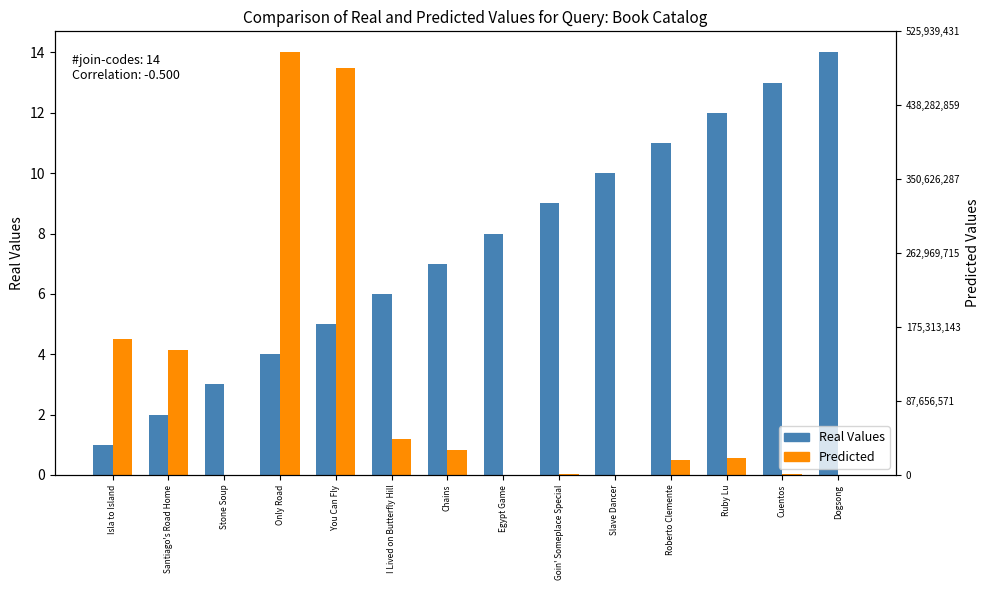

What is the label of the 10th bar from the right?

You Can Fly